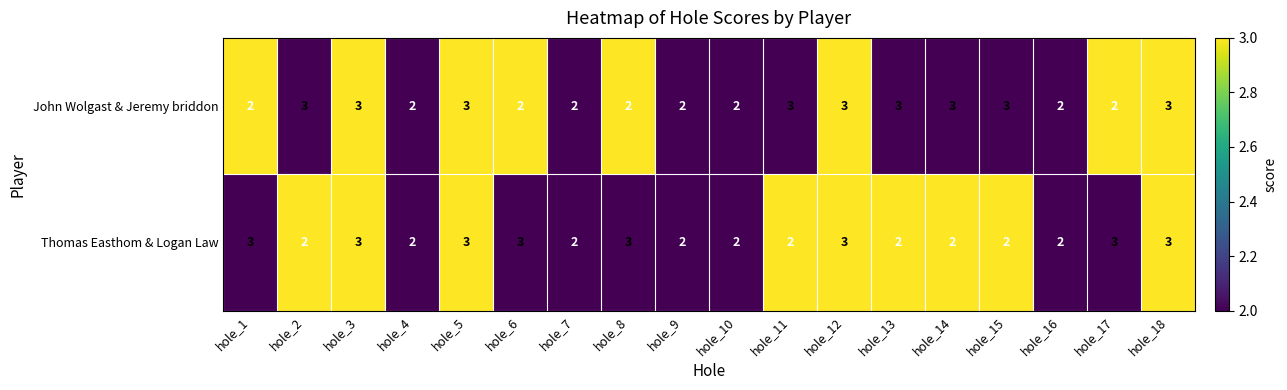

What is the maximum value shown in the chart?

3